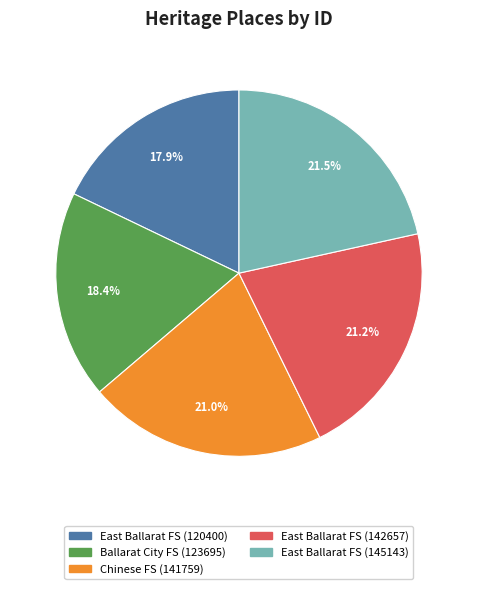

Is there any slice that represents more than half of the pie?

No